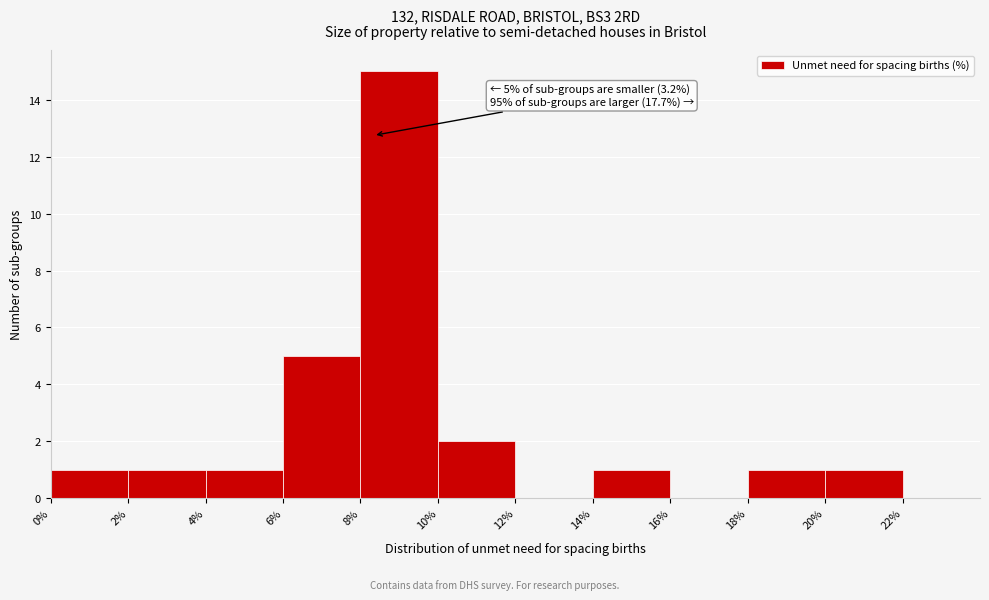

Which range on the x-axis has the tallest bar?

8% to 10%